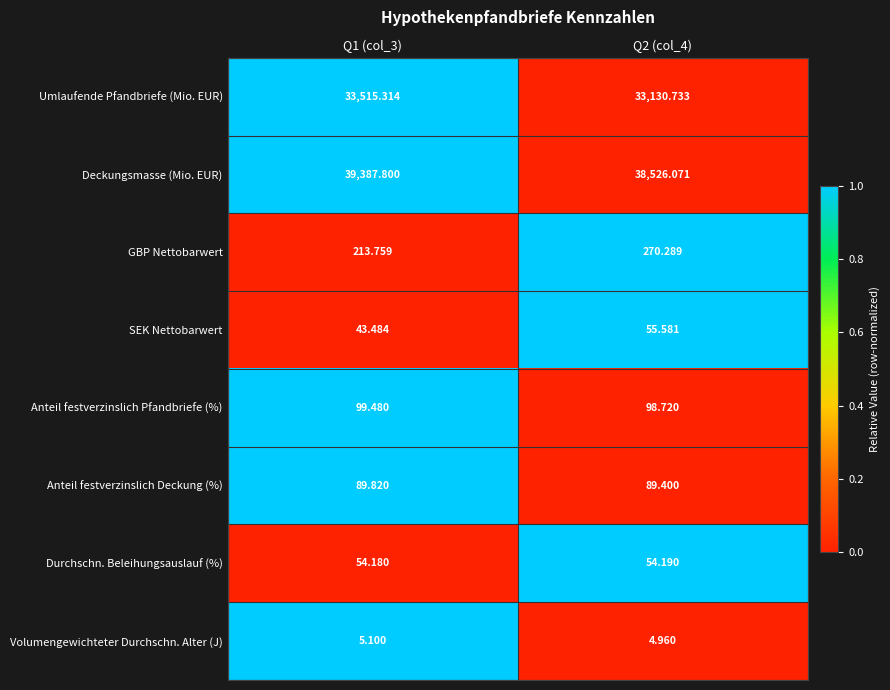

At Q2 (col_4), list the series in order from largest to smallest.

Deckungsmasse (Mio. EUR), Umlaufende Pfandbriefe (Mio. EUR), GBP Nettobarwert, Anteil festverzinslich Pfandbriefe (%), Anteil festverzinslich Deckung (%), SEK Nettobarwert, Durchschn. Beleihungsauslauf (%), Volumengewichteter Durchschn. Alter (J)